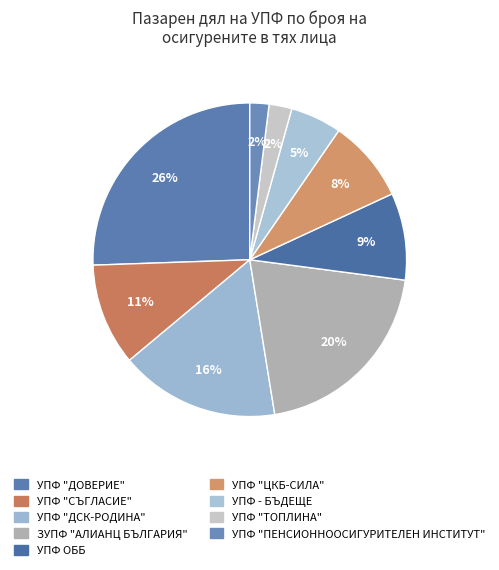

Does any single category account for the majority?

No